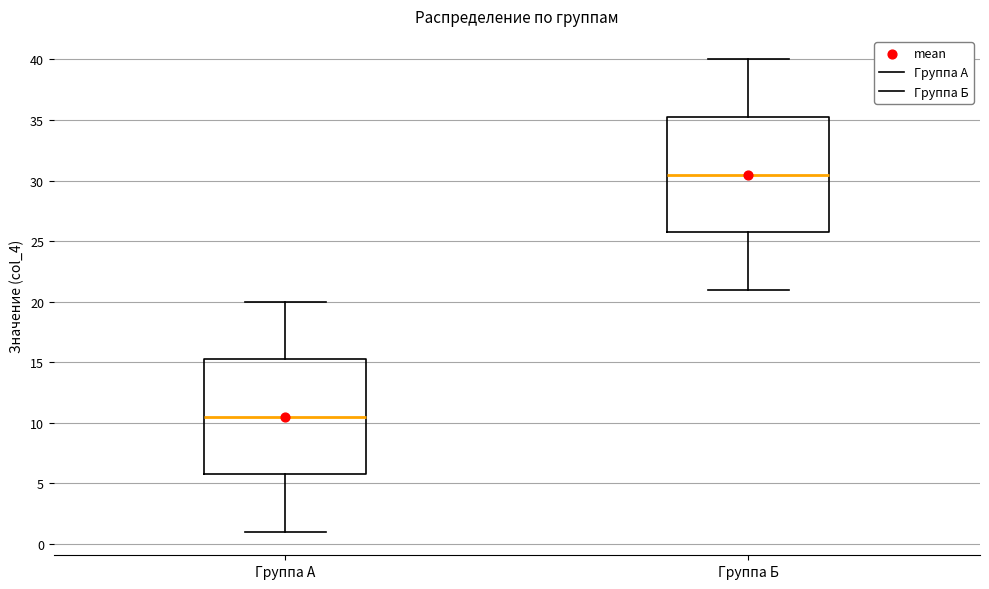

Which box has the highest median line?

Группа Б